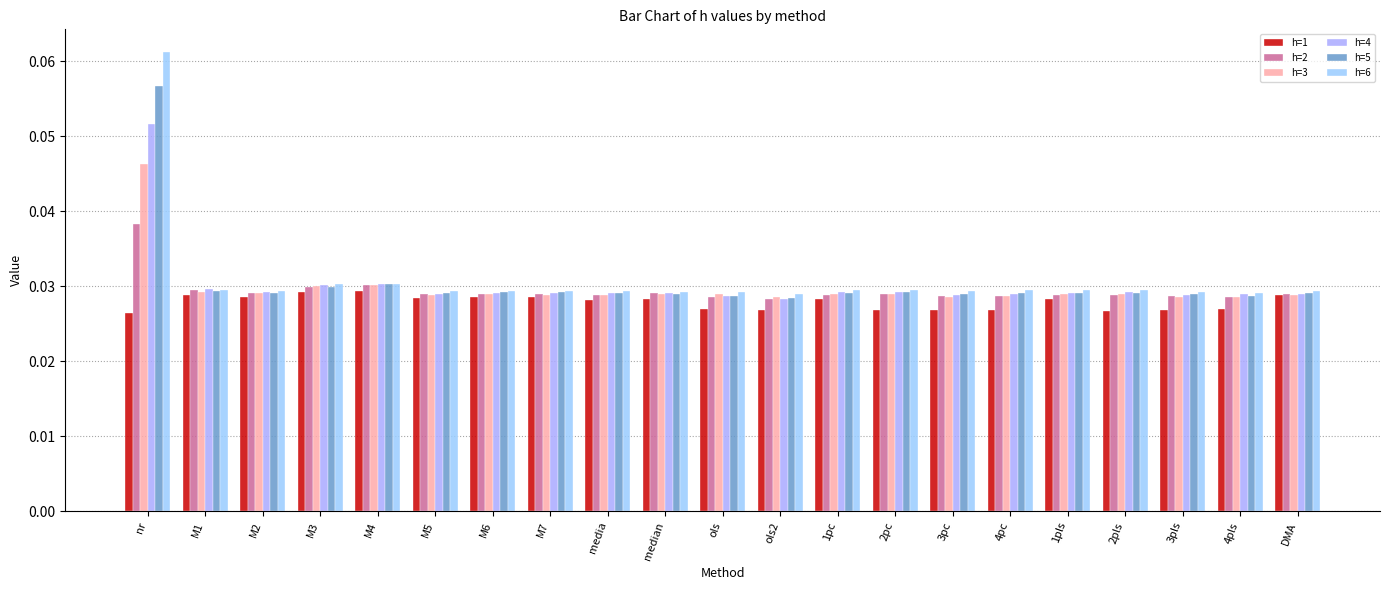

At how many categories does at least one series exceed 0?

21